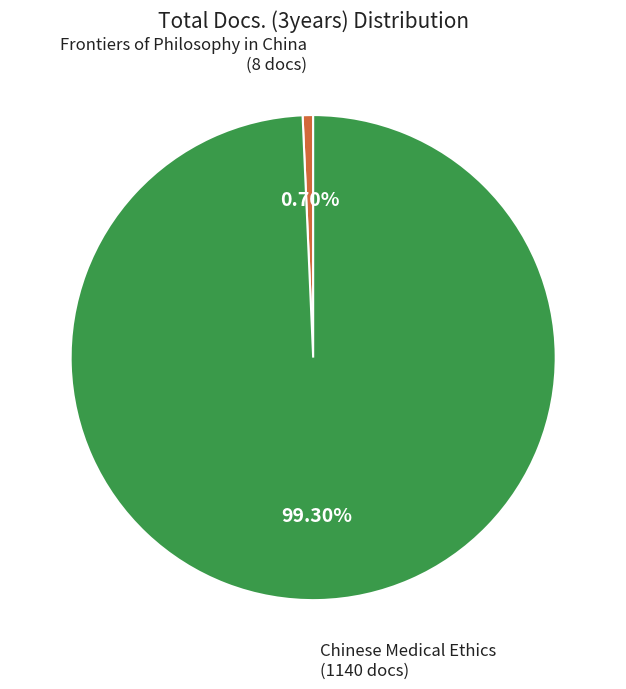

Is it true that Chinese Medical Ethics is 89% of the pie?

False